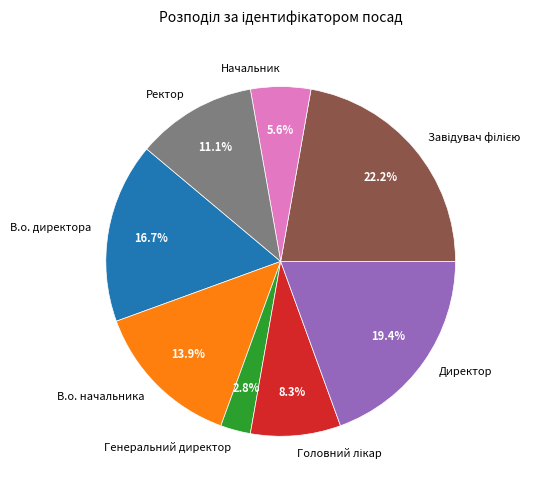

What is the smallest slice in the pie chart?

Генеральний директор